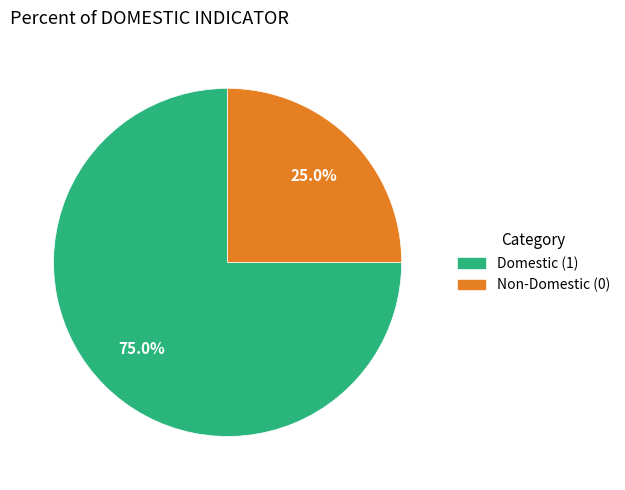

Is there a majority slice in this chart?

Yes